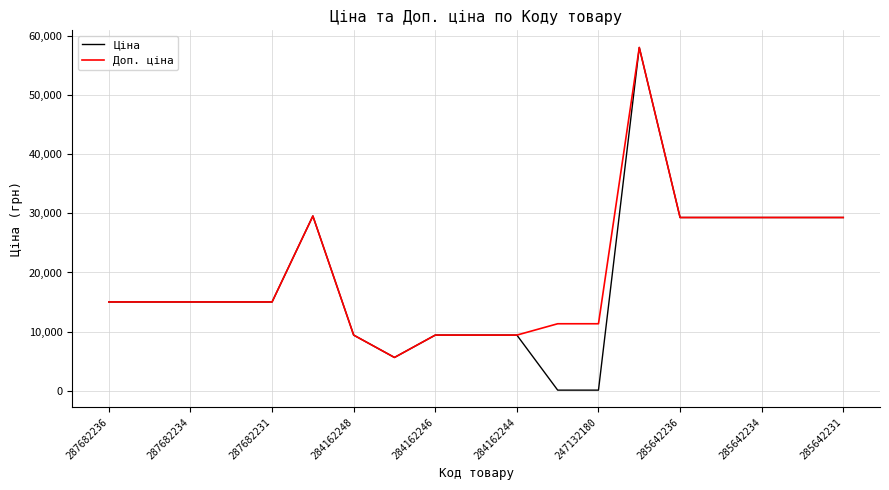

Which series has the widest spread of values?

Ціна